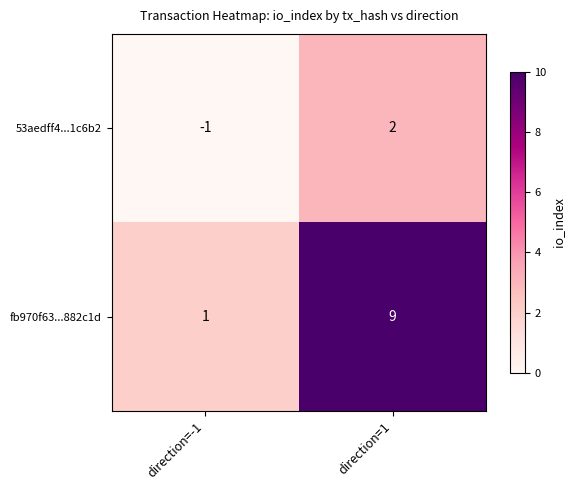

Reading left to right, transcribe all the data shown in this chart.

53aedff4...1c6b2: direction=-1=-1	direction=1=2
fb970f63...882c1d: direction=-1=1	direction=1=9